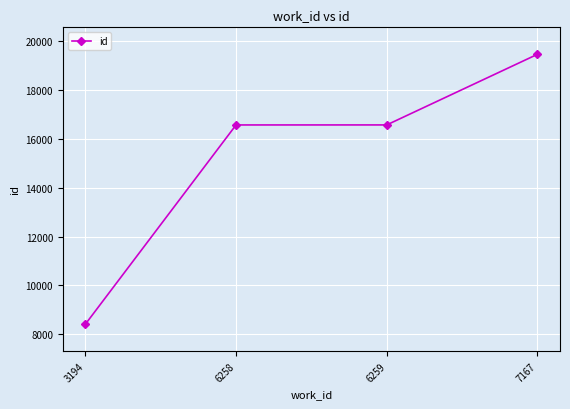

Read the value at 7167, to the nearest 10.

19450